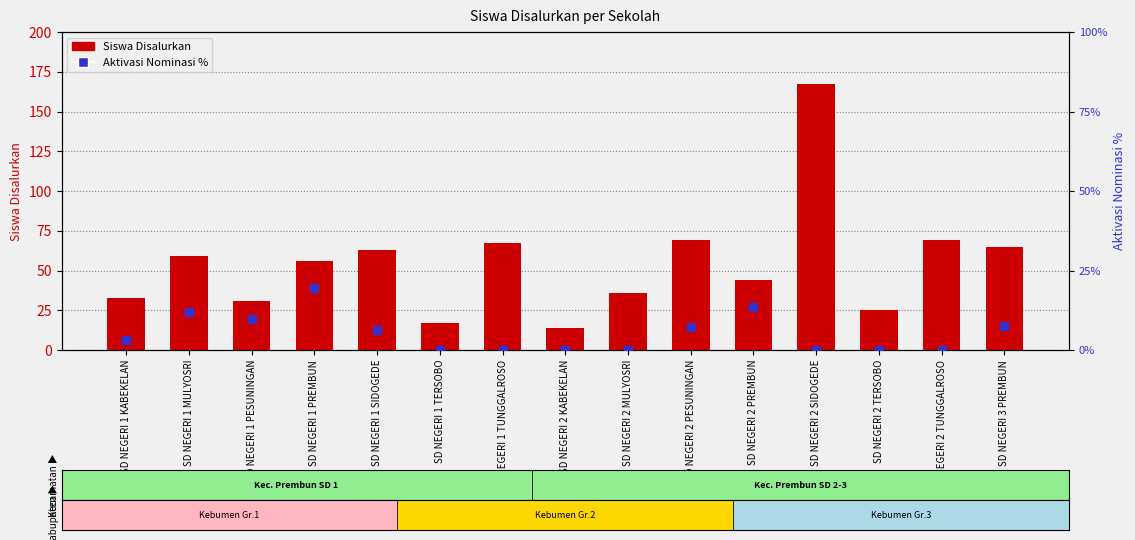

Which series has the widest spread of Y values?

Siswa Disalurkan